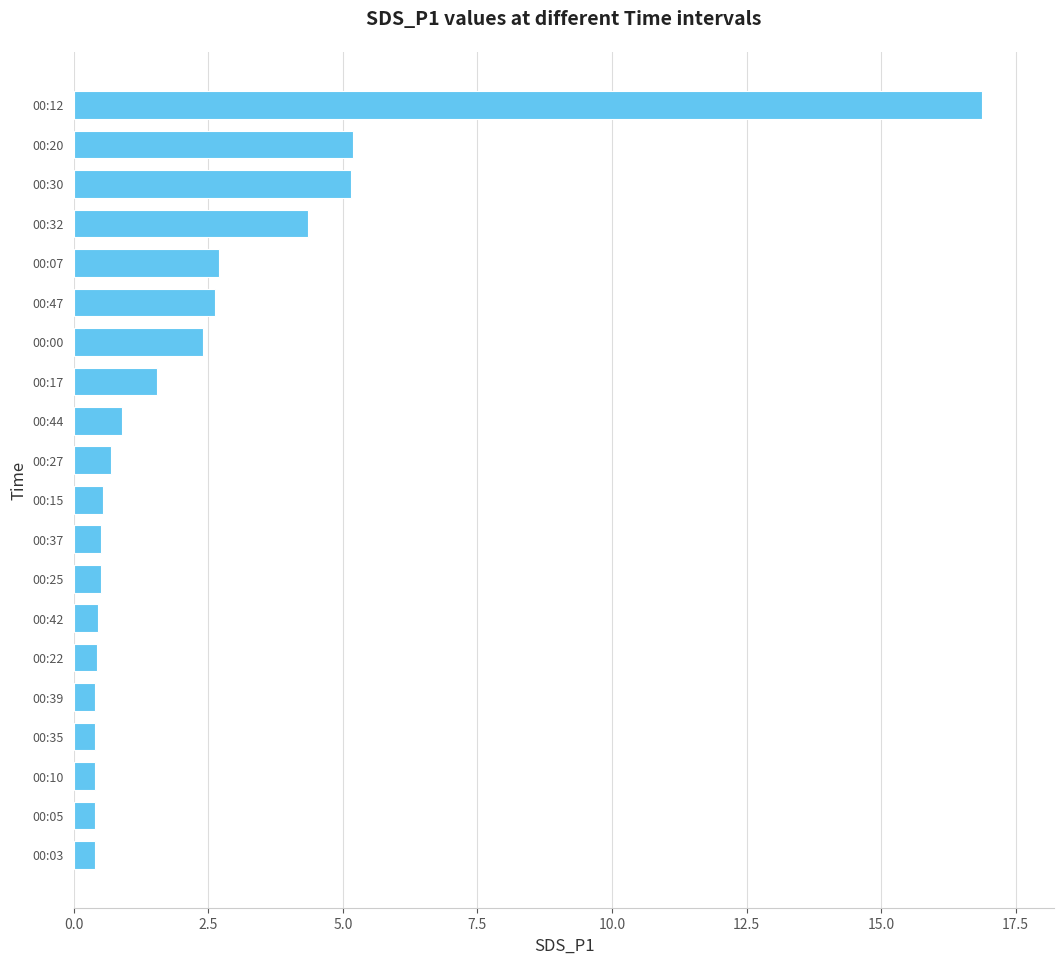

Between 00:17 and 00:15, which is larger?

00:17